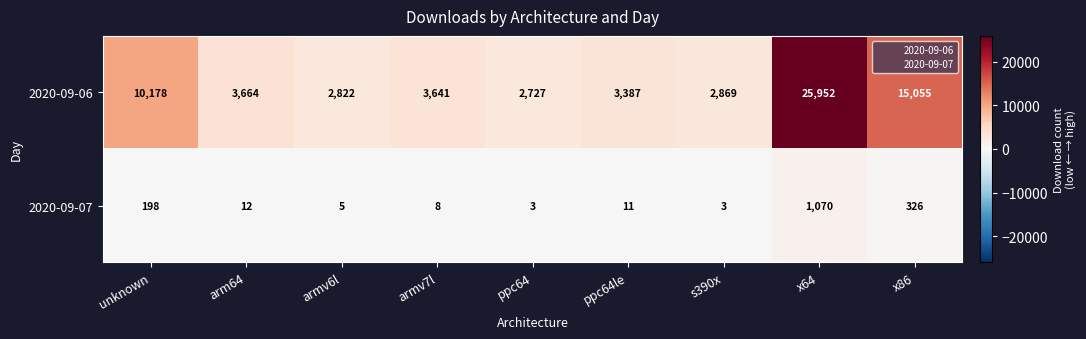

Which series changed the most between ppc64le and x64?

2020-09-06